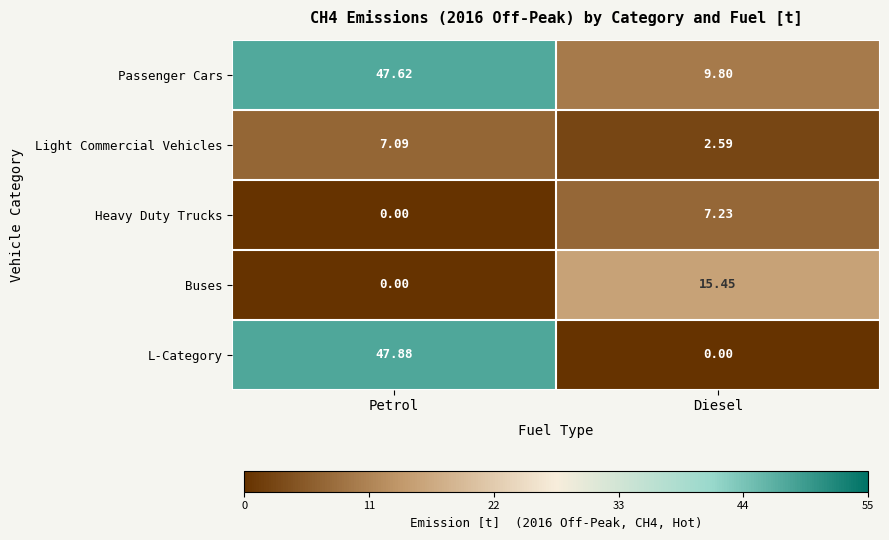

What is the spread (max minus min) of values at Petrol?

47.9